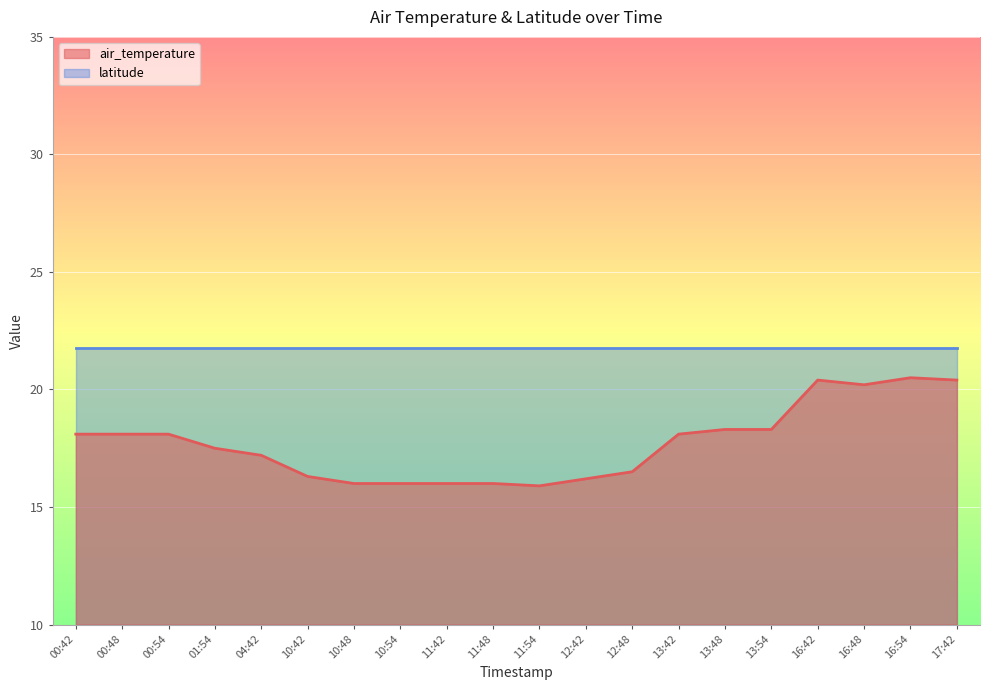

Which series has the largest range (max minus min)?

air_temperature